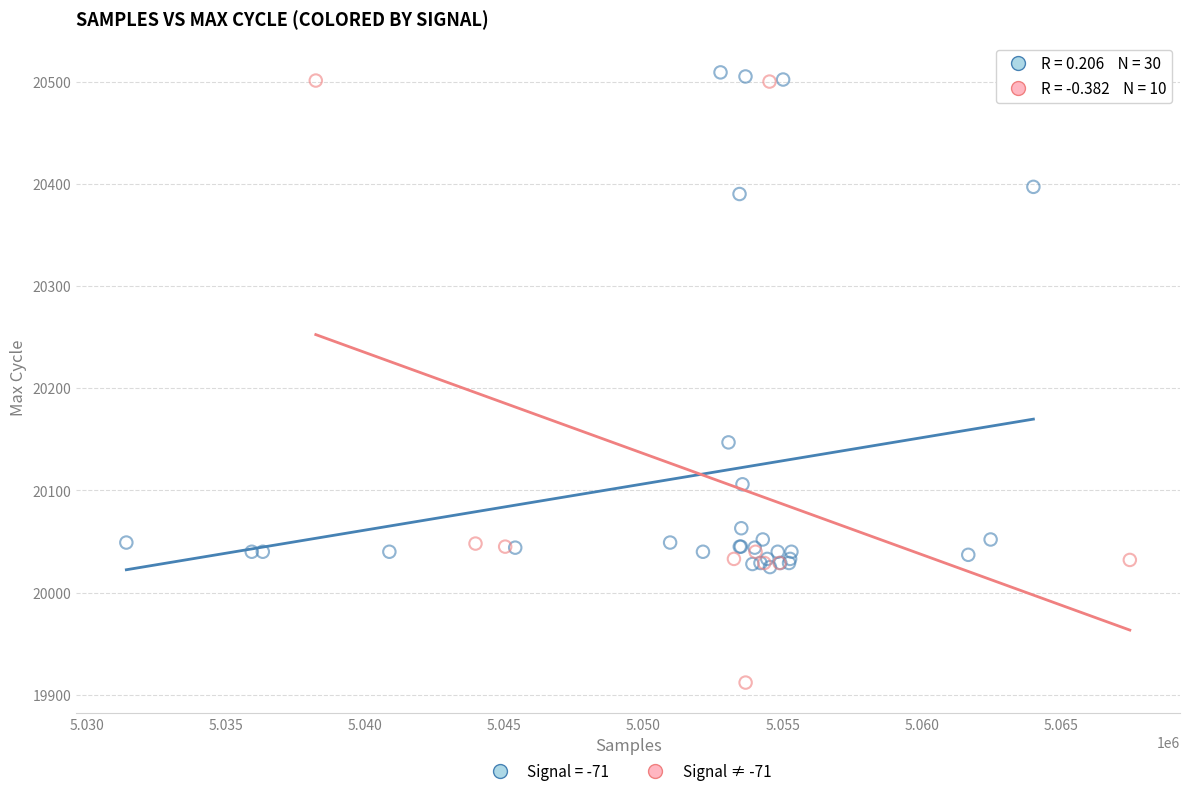

Which series reaches the minimum Y coordinate?

Signal ≠ -71